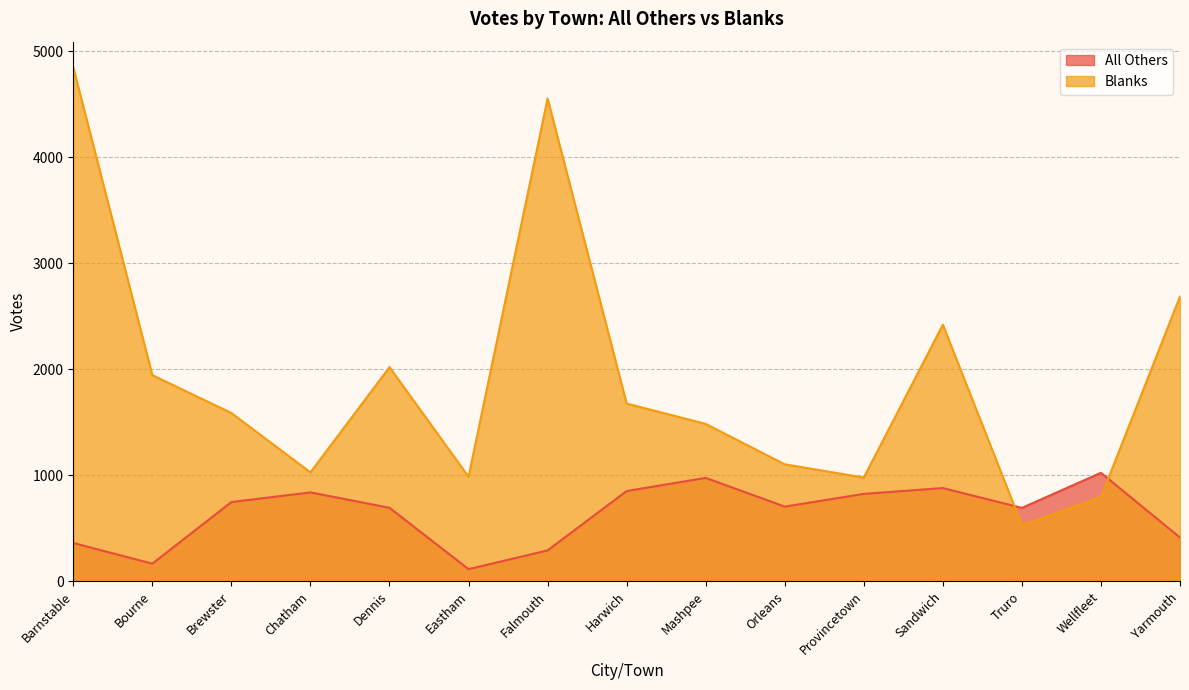

List the series in order of their peak value, lowest first.

All Others, Blanks